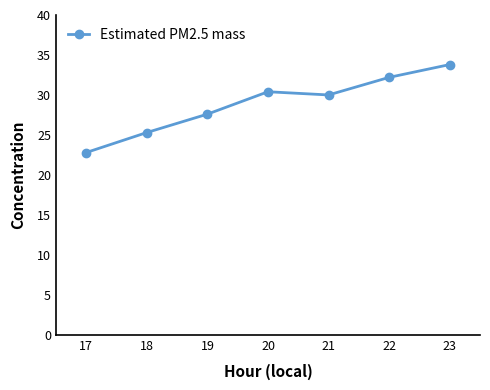

What is the value of the 6th point from the left?

32.2